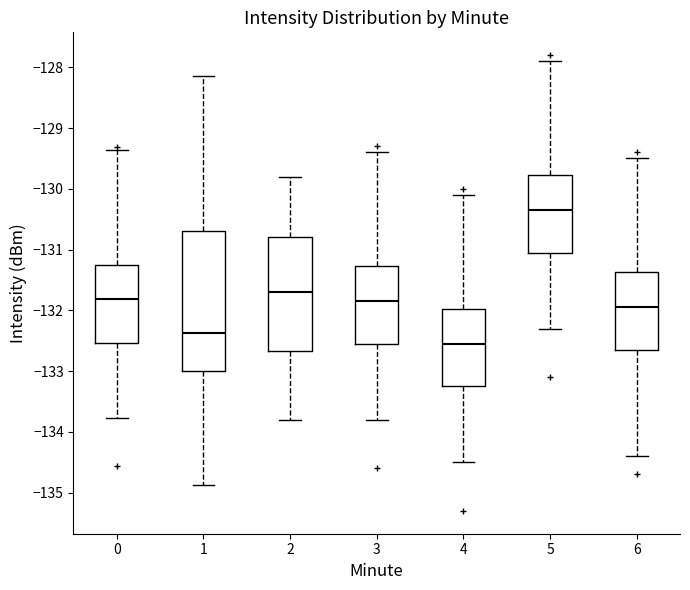

Reading left to right, transcribe this box plot: for each box, give where its median line is, the range the box spans, and where its two whiskers end, as read against the y-axis. The values are not printed on the chart, so give them approximately, as read against the axis.

0: median -131.8, box -132.5 to -131.3, whiskers -133.8 to -129.4
1: median -132.4, box -133.0 to -130.7, whiskers -134.9 to -128.1
2: median -131.7, box -132.7 to -130.8, whiskers -133.8 to -129.8
3: median -131.8, box -132.5 to -131.3, whiskers -133.8 to -129.4
4: median -132.5, box -133.2 to -132.0, whiskers -134.5 to -130.1
5: median -130.3, box -131.0 to -129.8, whiskers -132.3 to -127.9
6: median -131.9, box -132.6 to -131.4, whiskers -134.4 to -129.5